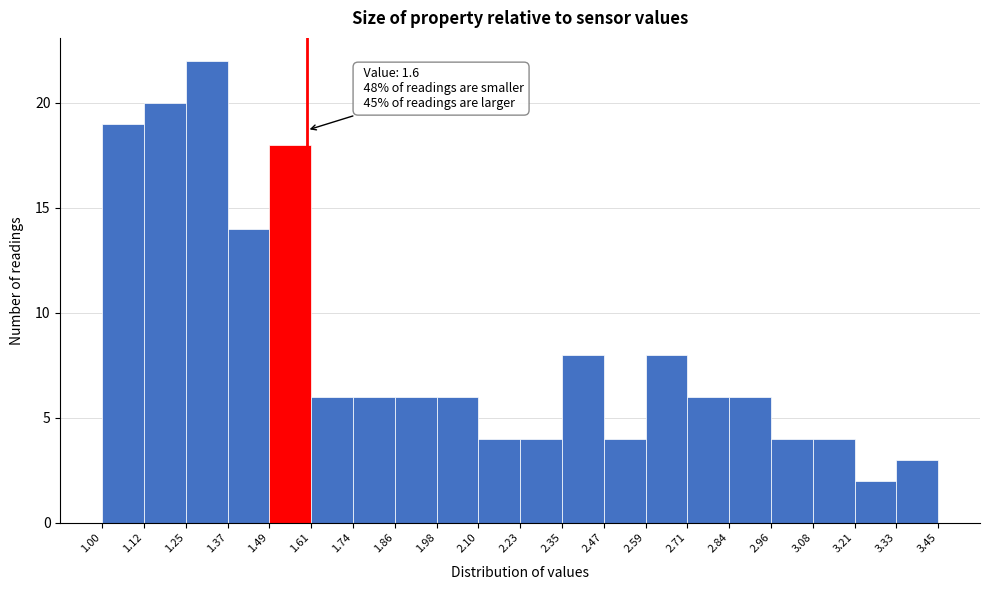

Over which range of the x-axis is the bar tallest?

1.25 to 1.37